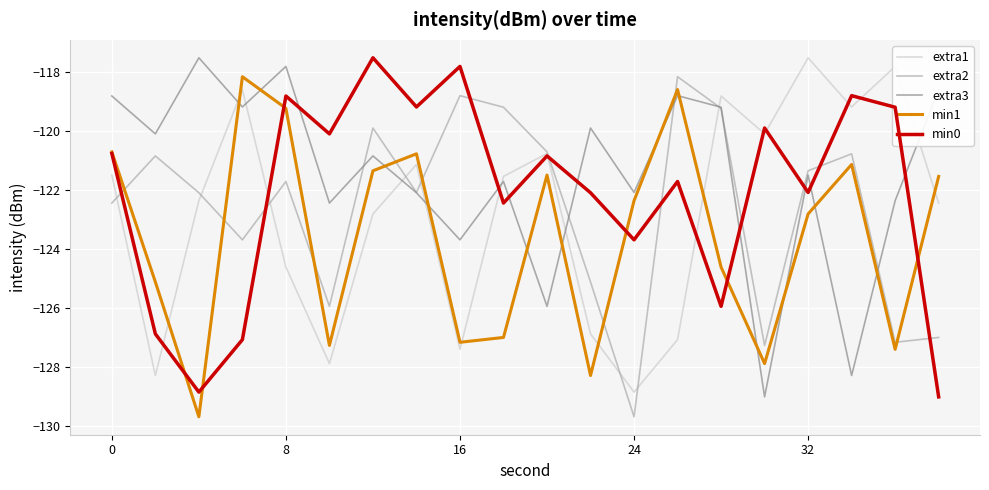

What is the lowest value of the min0 series?

-129.0